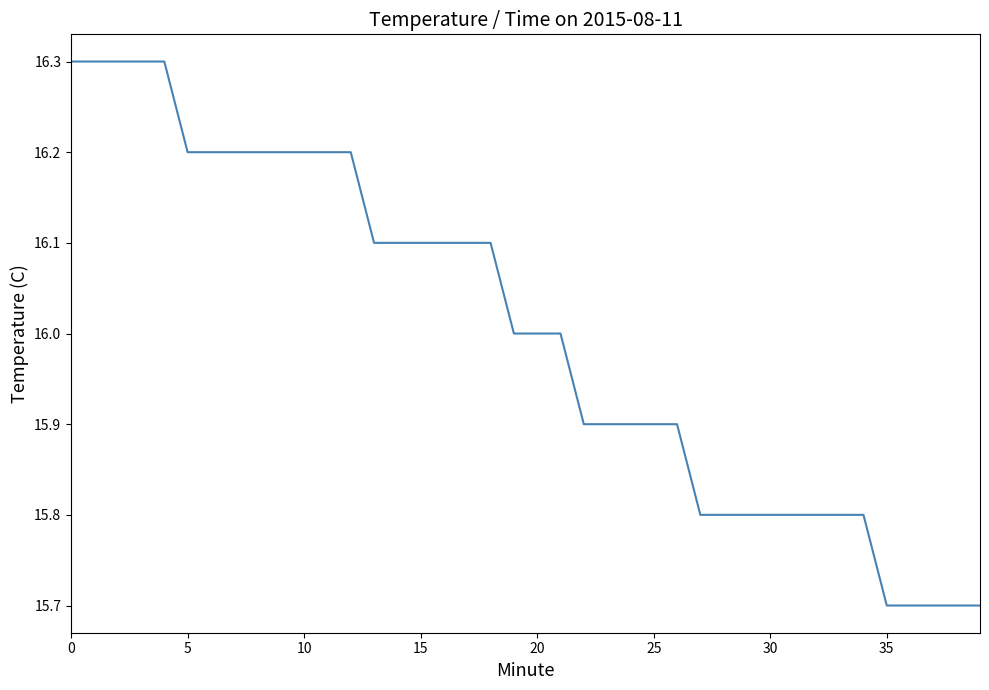

What is the difference between the maximum and minimum values?

0.6